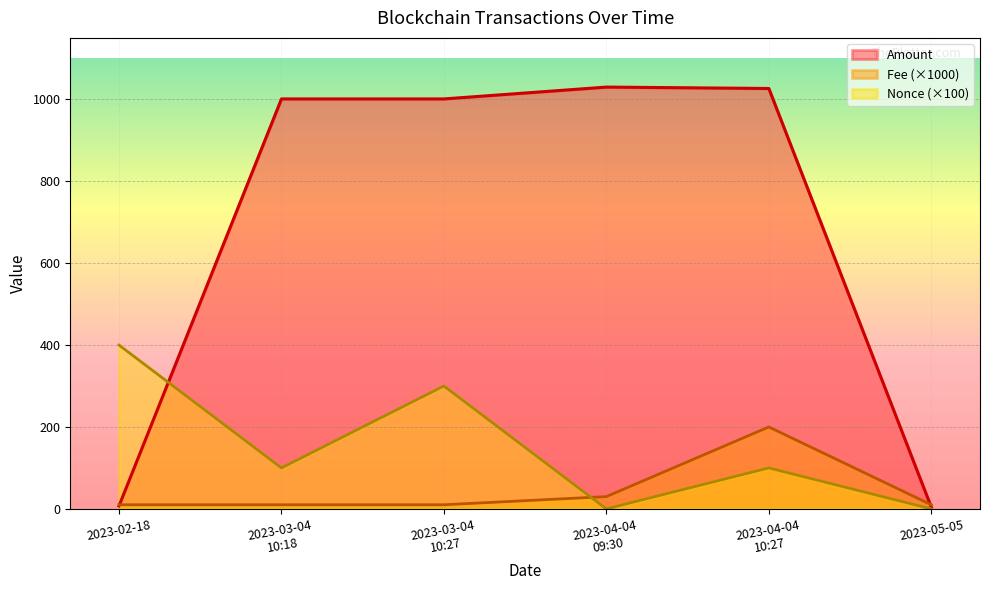

How many series are shown in this chart?

3